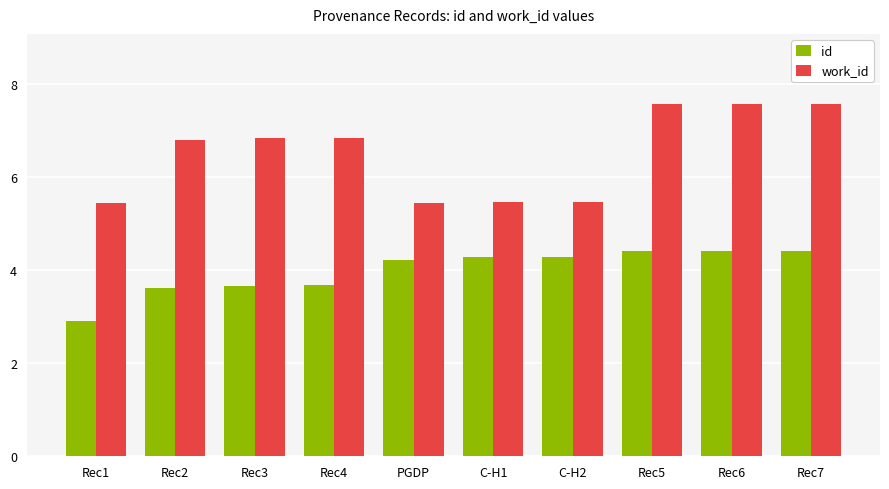

At which label does id first exceed 4?

PGDP